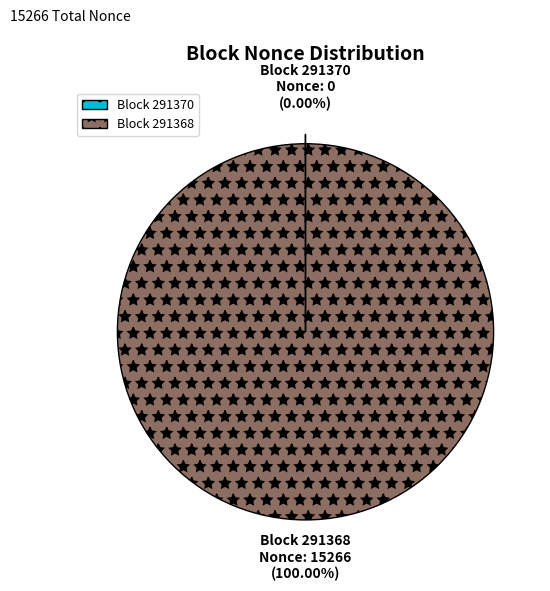

To the nearest percent, what is the difference between the largest and smallest slice percentages?

100%